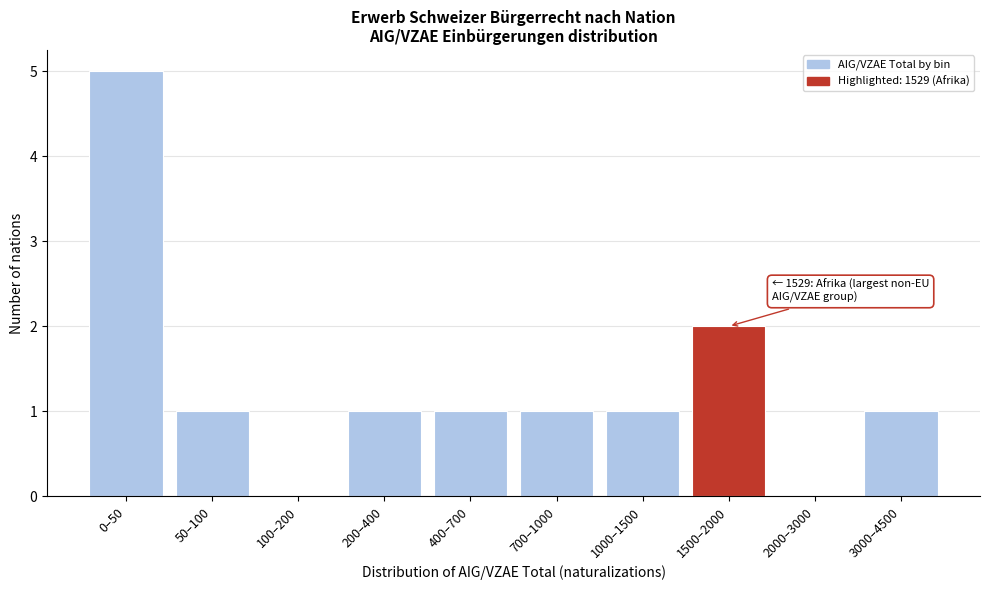

Reading left to right, list all the values displayed in this chart.

0–50=5	50–100=1	100–200=0	200–400=1	400–700=1	700–1000=1	1000–1500=1	1500–2000=2	2000–3000=0	3000–4500=1